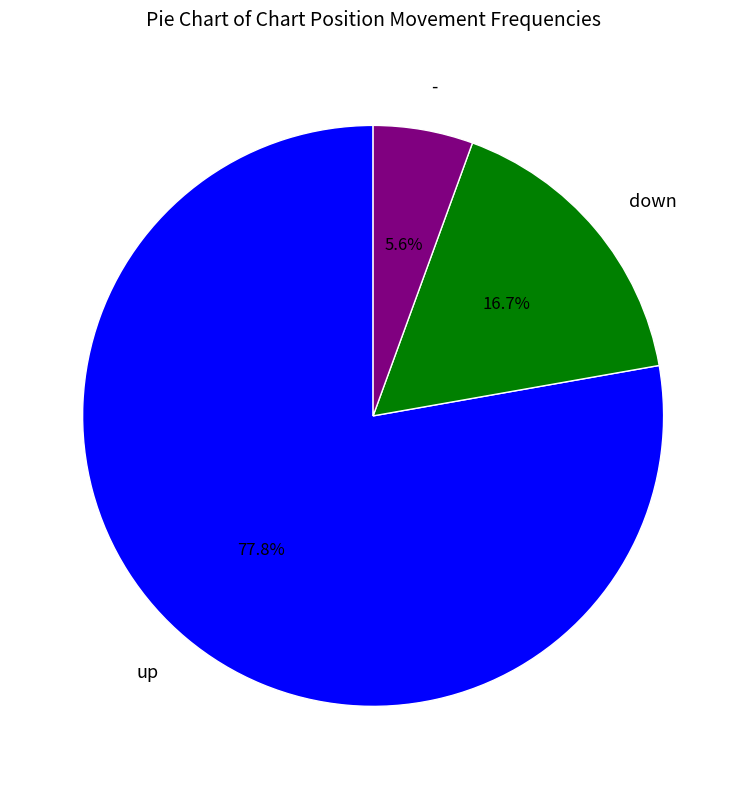

What is the total percentage of up and -?

83.3%